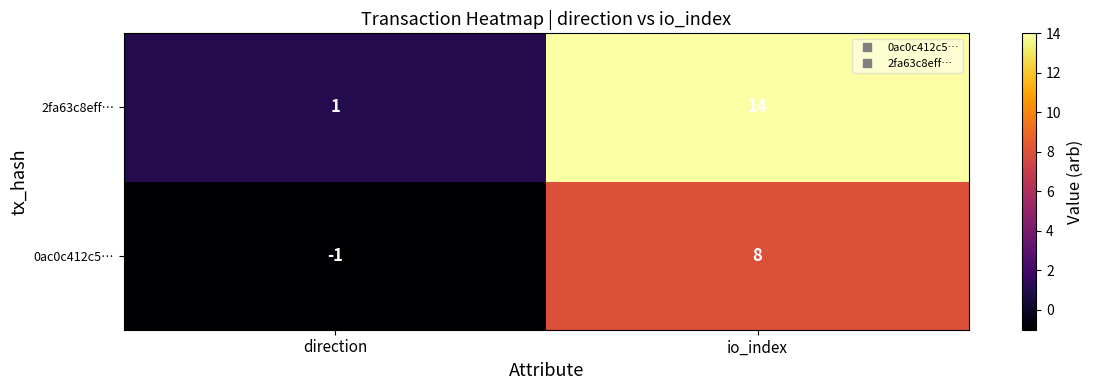

True or false: 2fa63c8eff… has a value of 1 at direction.

True